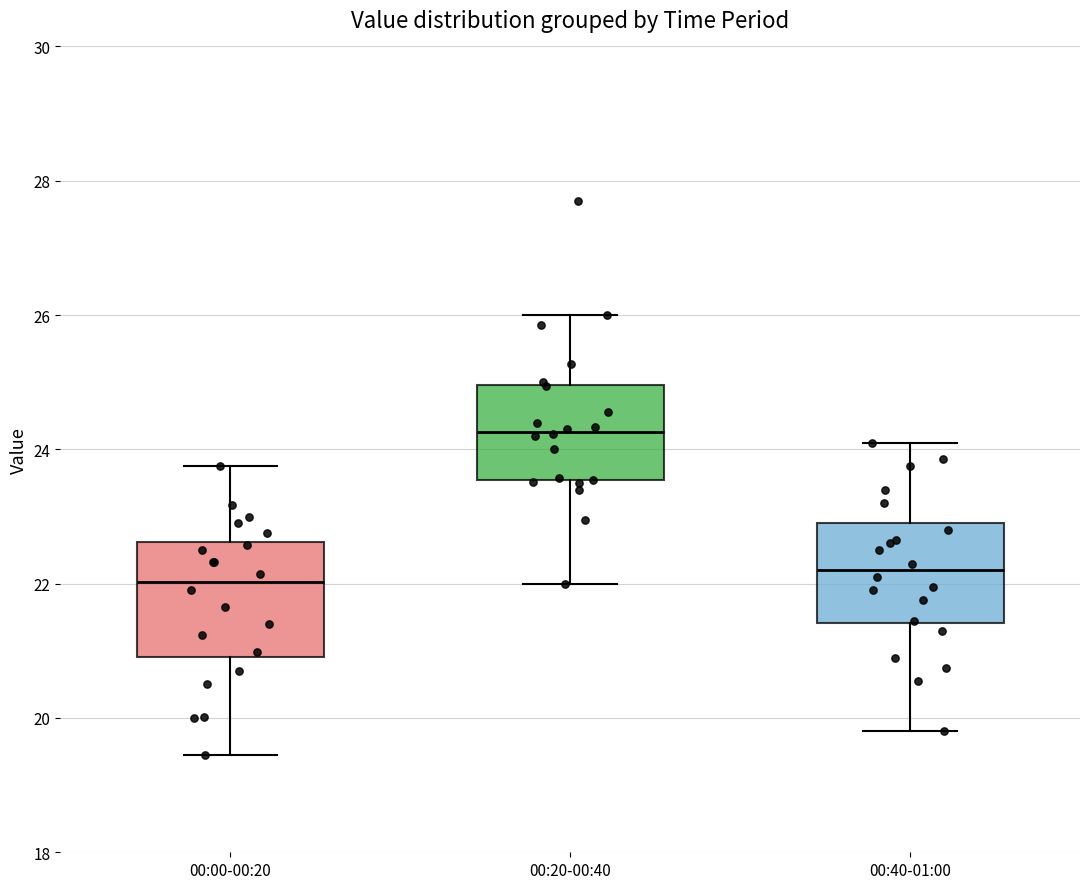

Where is the lower edge of the box for 00:20-00:40 on the y-axis? The values are not printed on the chart, so give them approximately, as read against the axis.

23.6